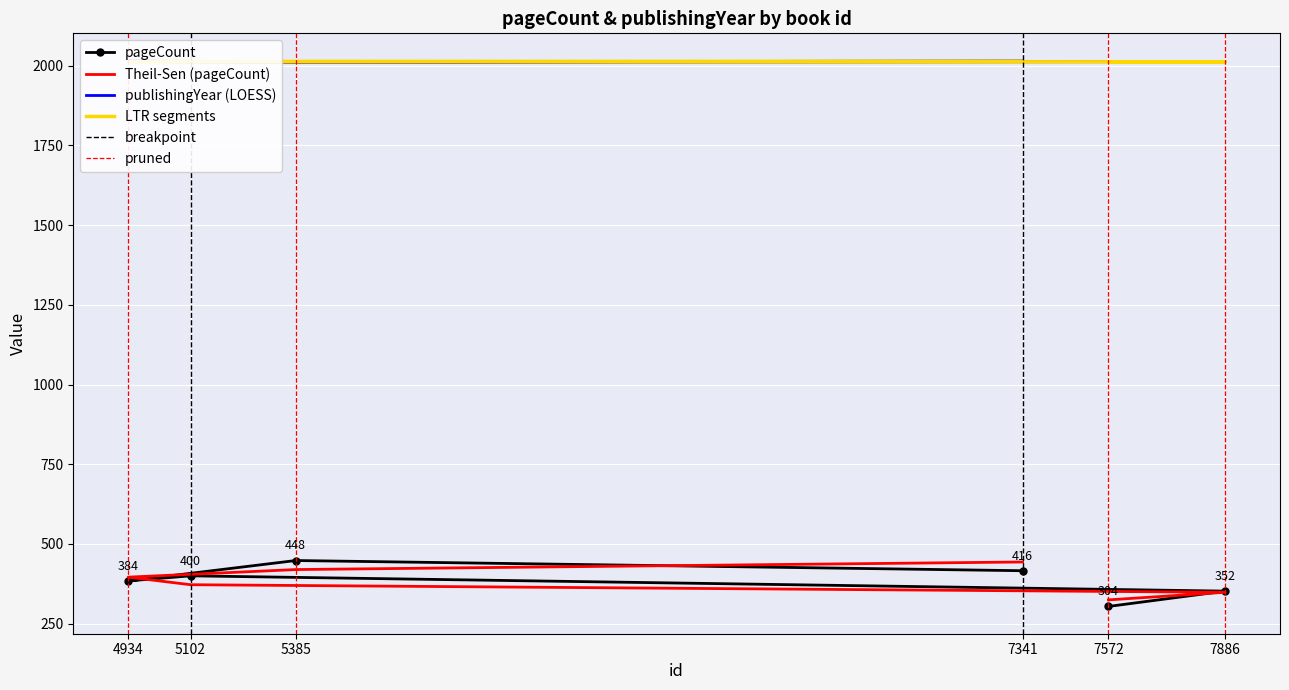

Which series has the largest total across all categories?

publishingYear